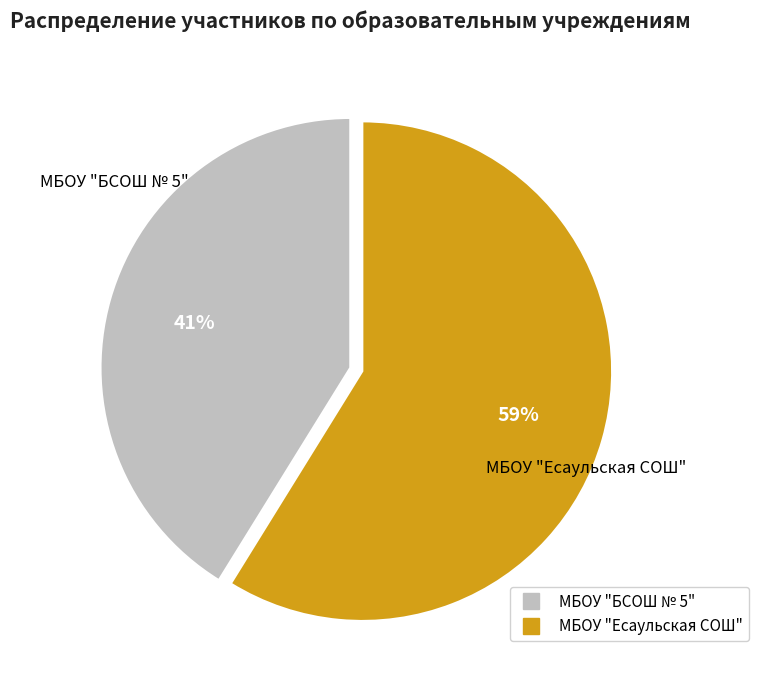

To the nearest percent, what percentage of the pie is МБОУ "Есаульская СОШ"?

59%